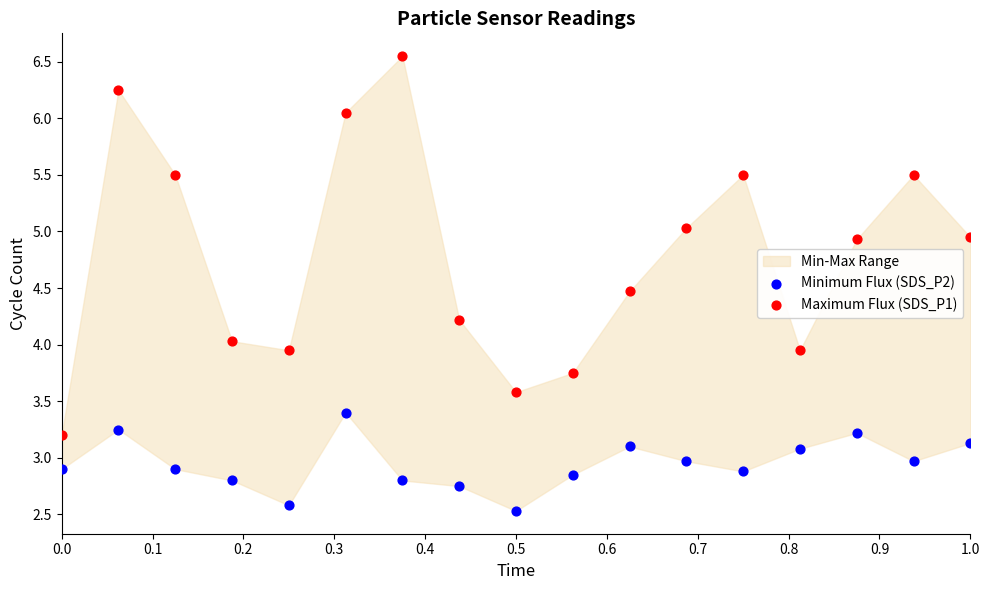

Across all data points, what is the range of X values (max minus min)?

1.0